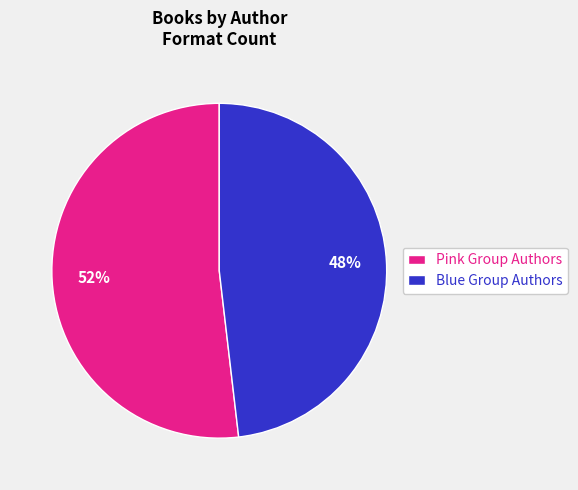

Between Pink Group Authors and Blue Group Authors, which is larger?

Pink Group Authors